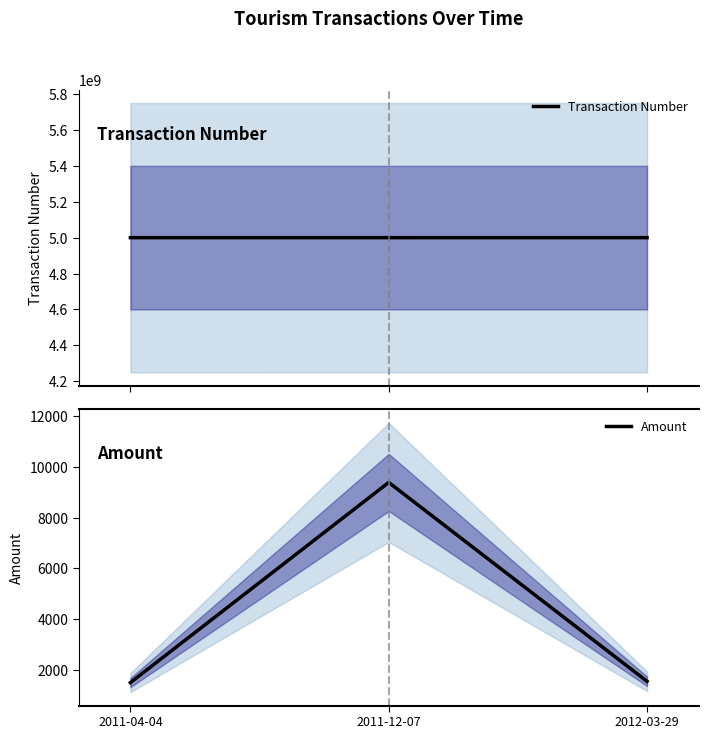

Which series changed the most between 2011-04-04 and 2012-03-29?

Transaction Number